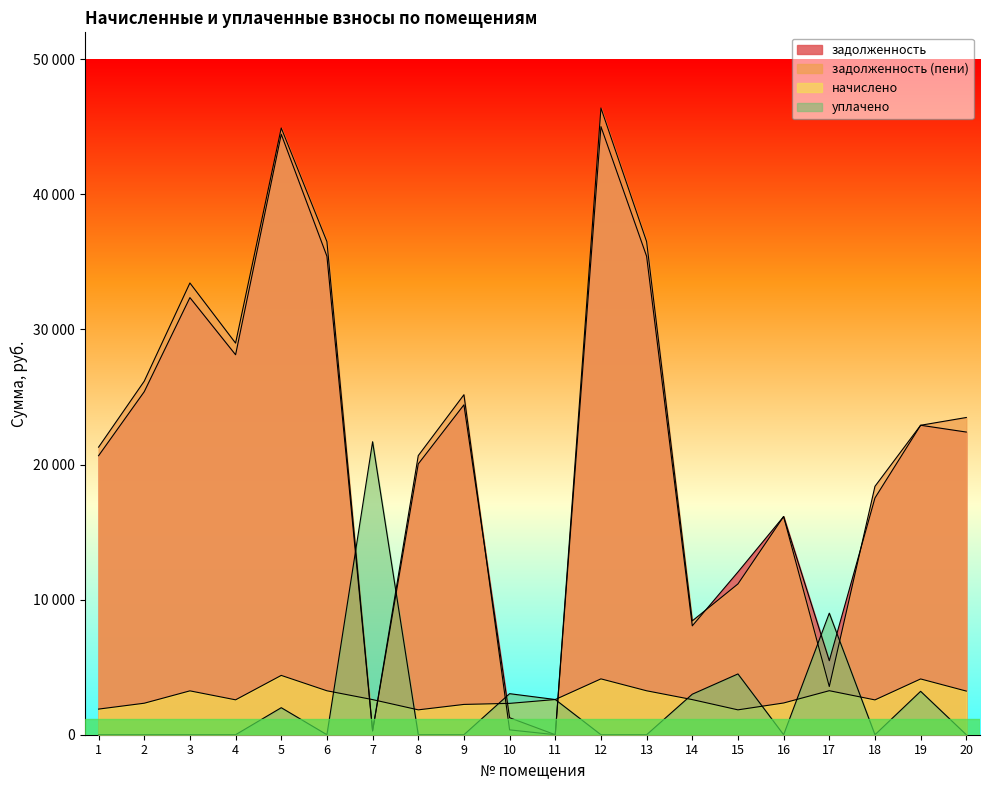

At which category is the sum across all series the highest?

5